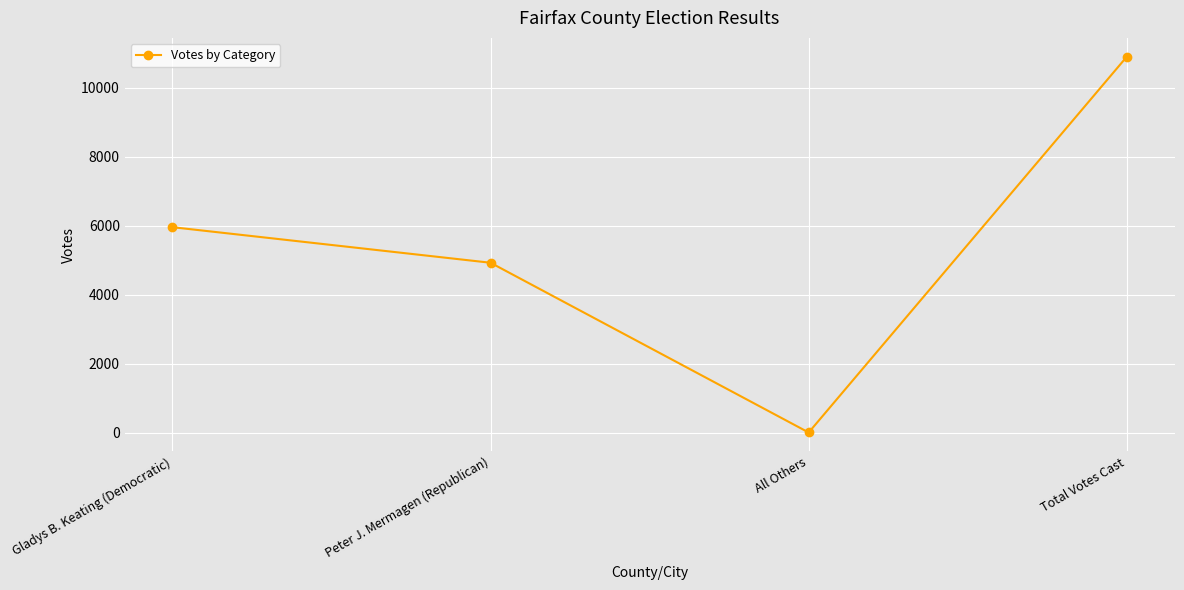

What is the value of the 1st point from the left?

5963